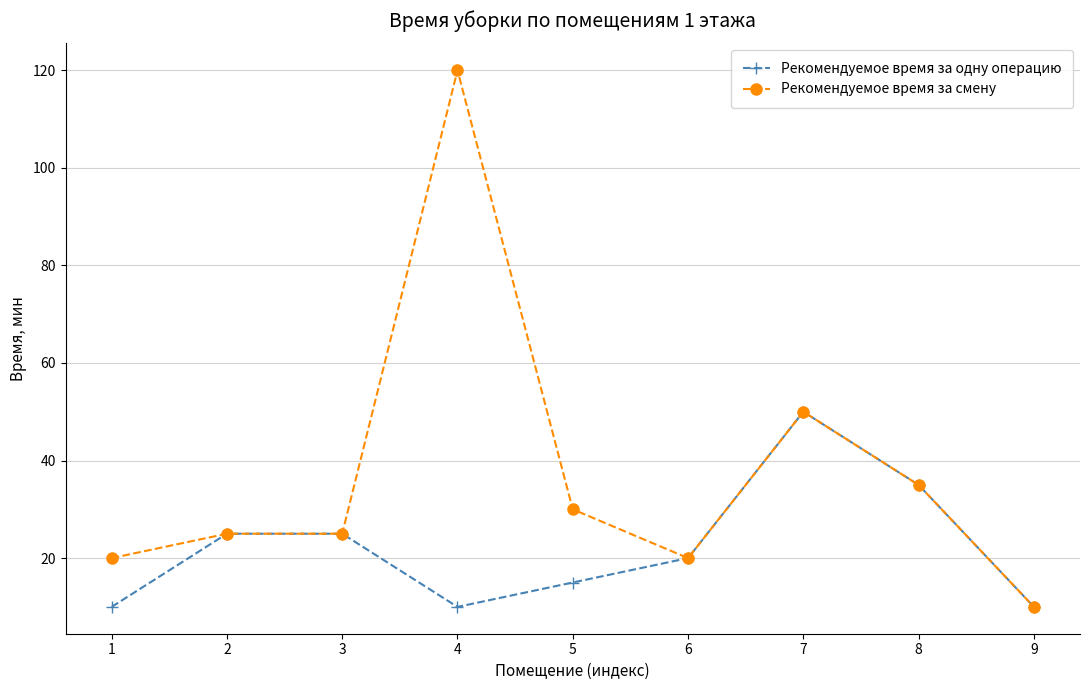

Between 5 and 8, which series saw the biggest shift?

Рекомендуемое время за одну операцию